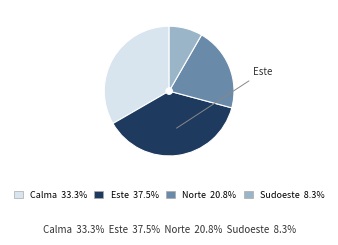

Is there any slice that represents more than half of the pie?

No